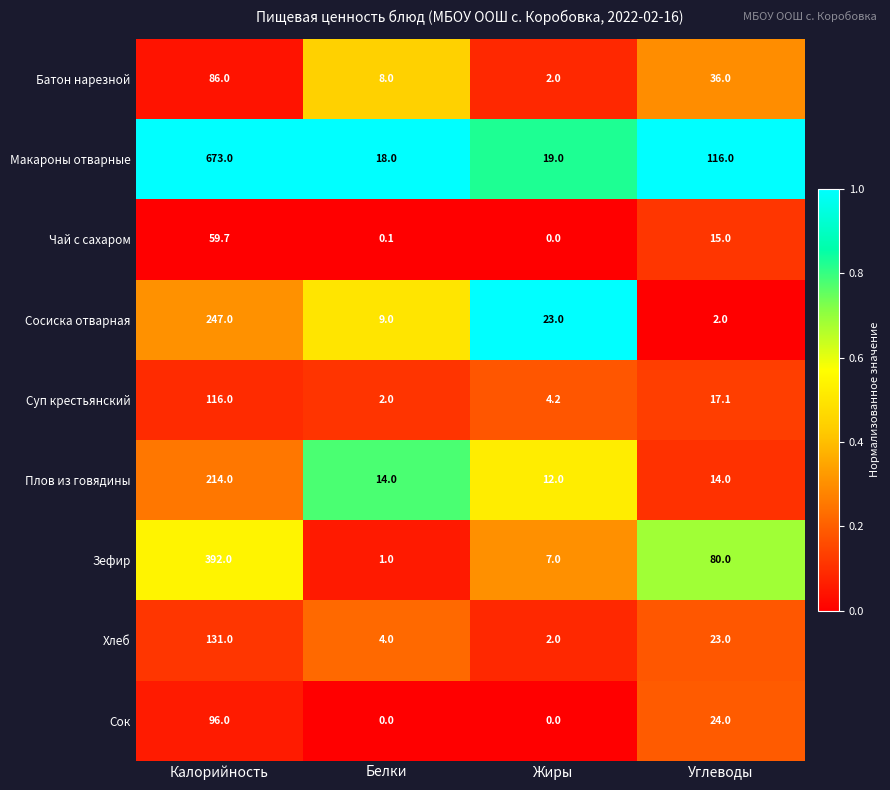

What is the sum of all Сосиска отварная values?

281.0